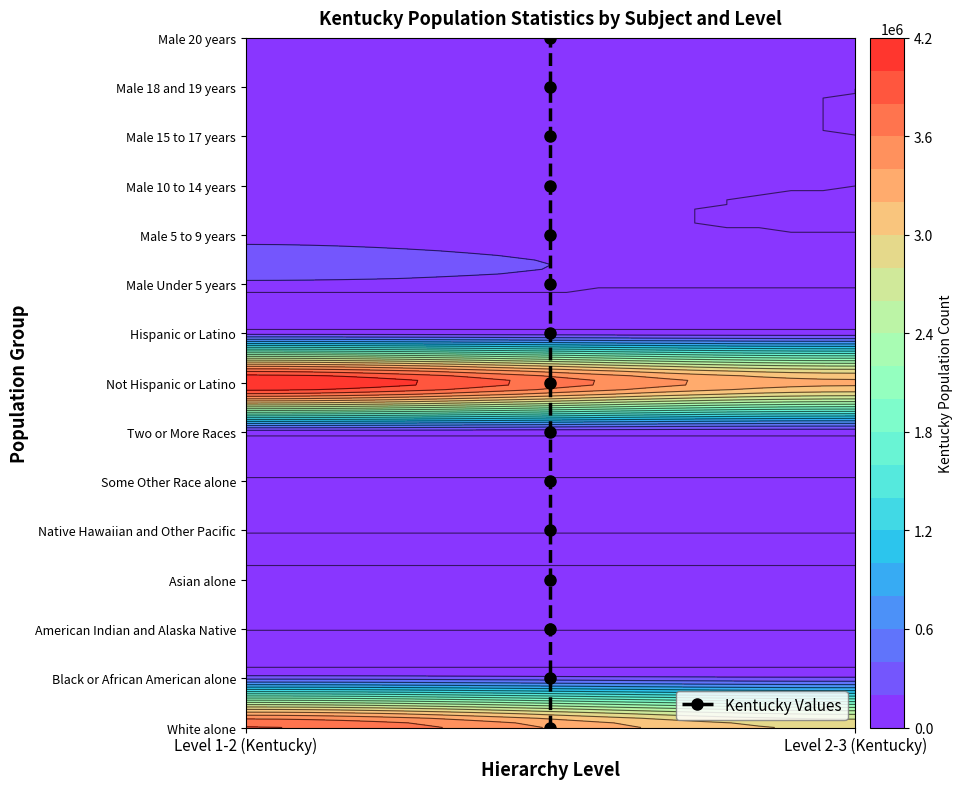

How many positive values are there?

14